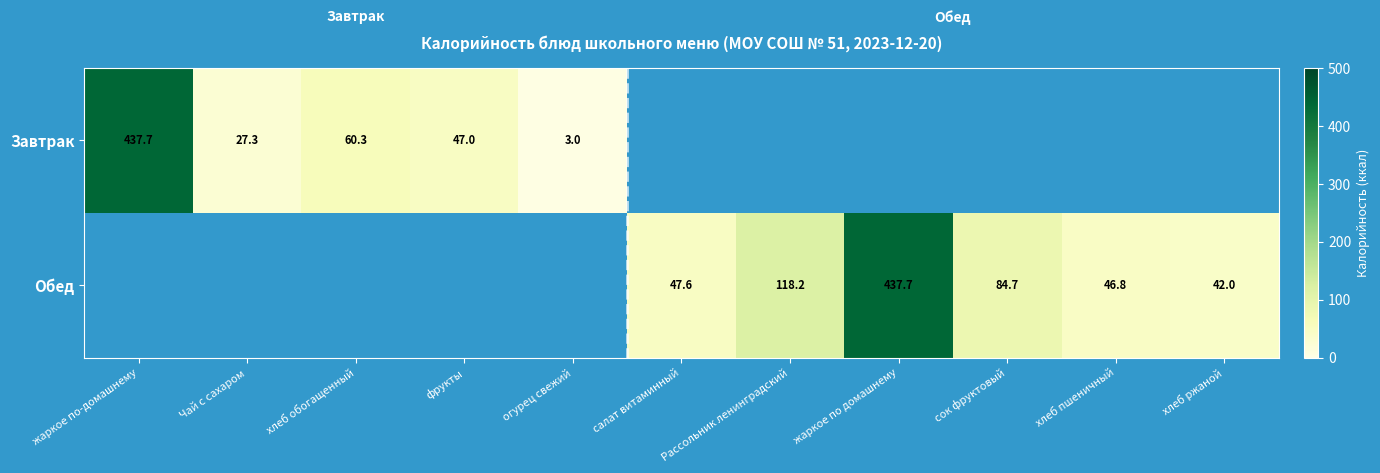

The value of Завтрак at хлеб обогащенный is 12.8. True or false?

False